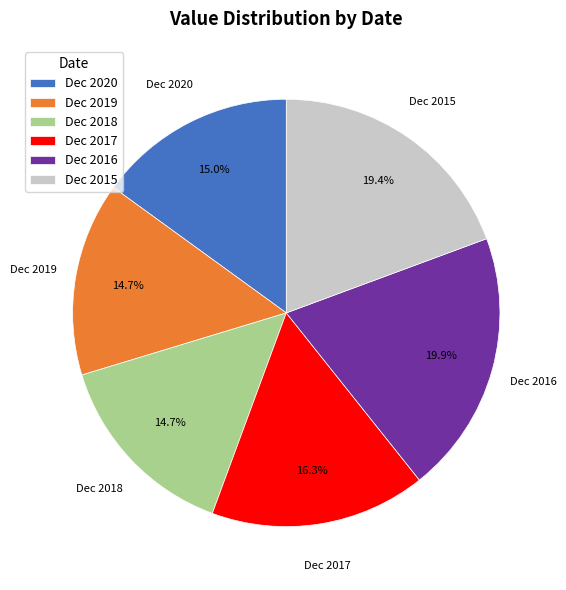

Is there any slice that represents more than half of the pie?

No